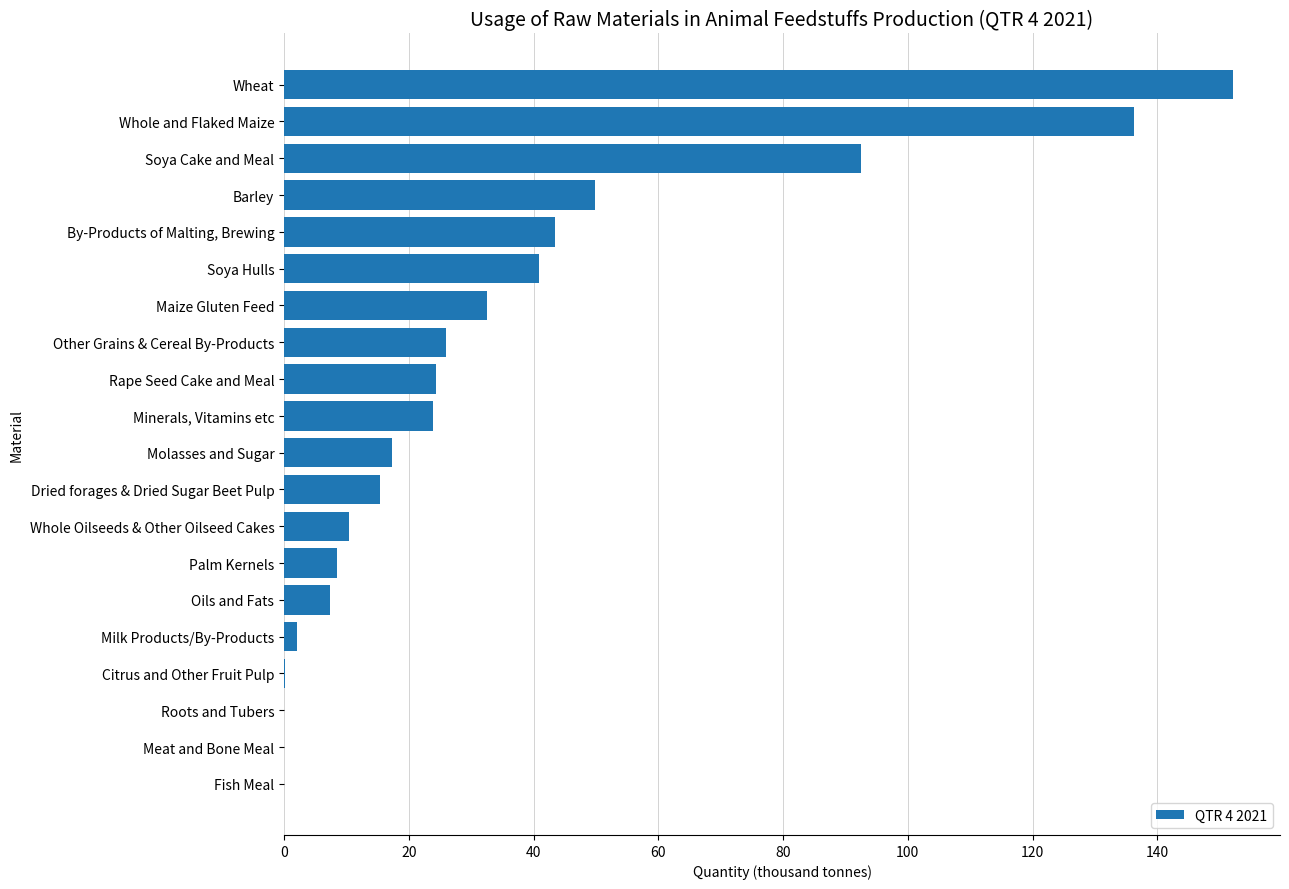

Are the bars horizontal?

Yes